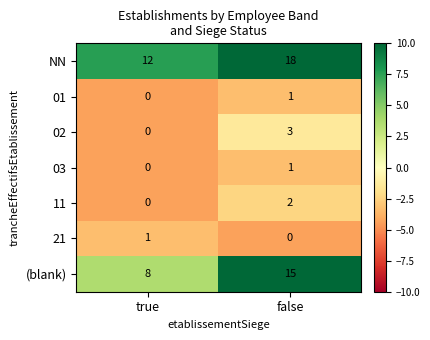

What is the lowest value of the (blank) series?

8